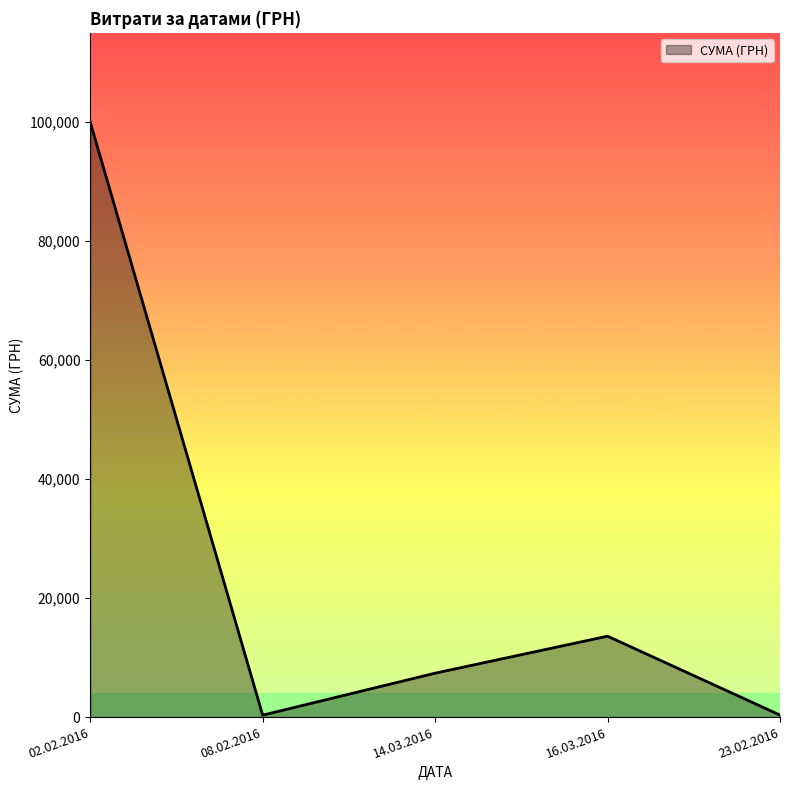

Which category has the highest value across all series?

02.02.2016